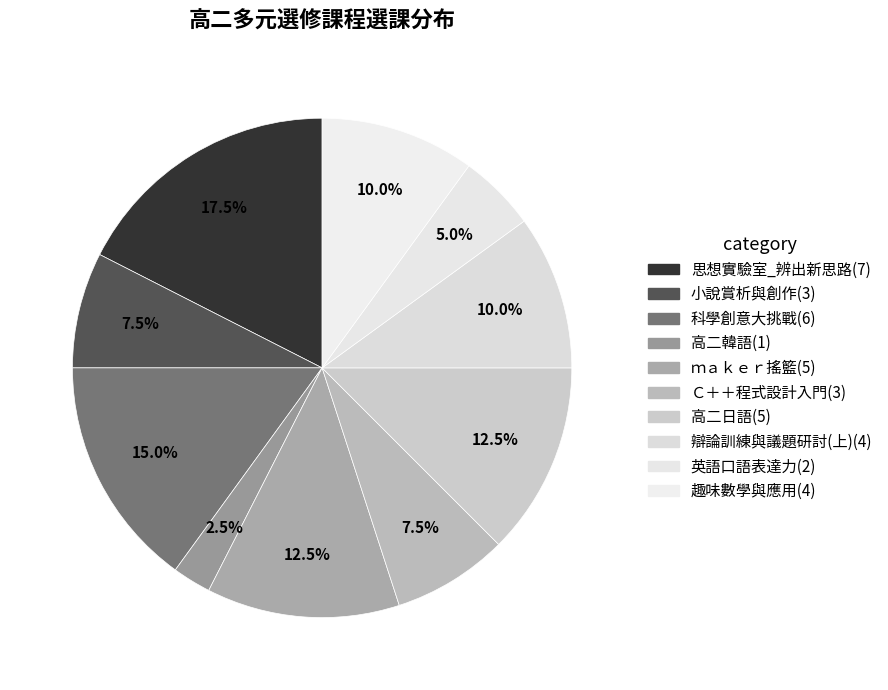

Between 高二韓語 and ｍａｋｅｒ搖籃, which is larger?

ｍａｋｅｒ搖籃